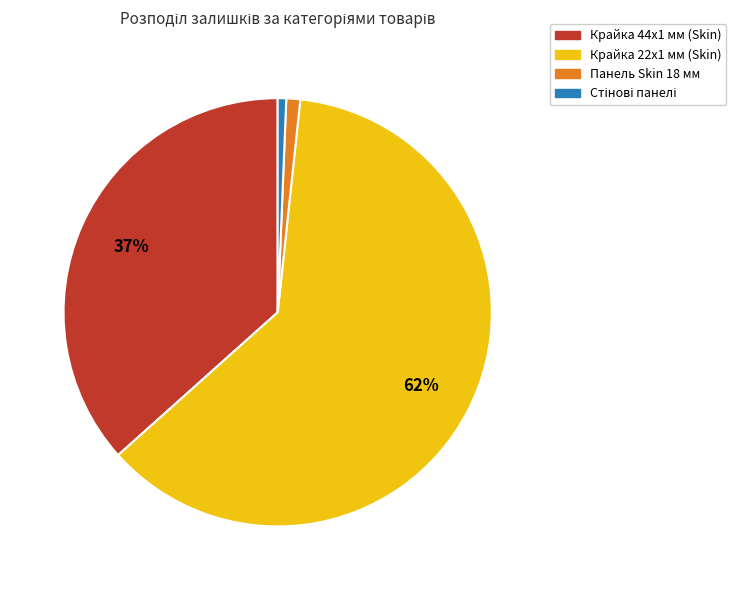

True or false: Панель Skin 18 мм accounts for 1% of the total.

True